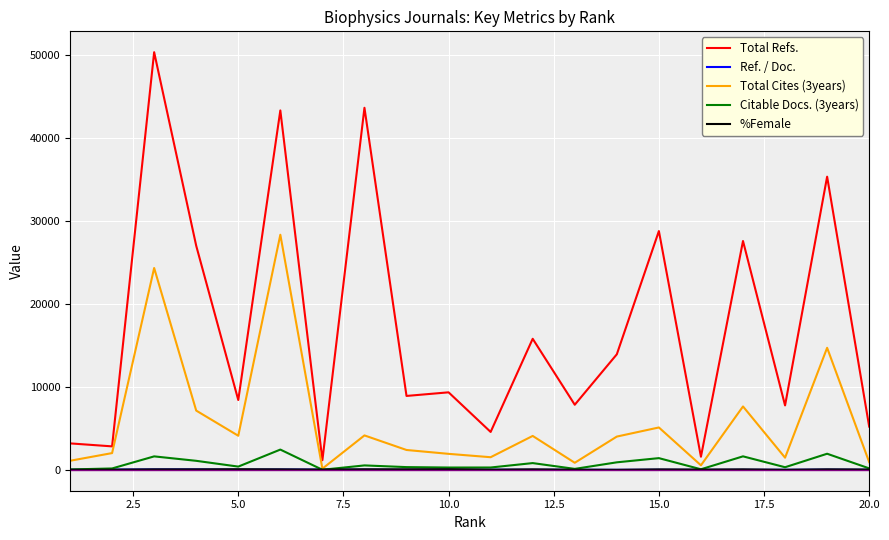

Which series has the largest total across all categories?

Total Refs.